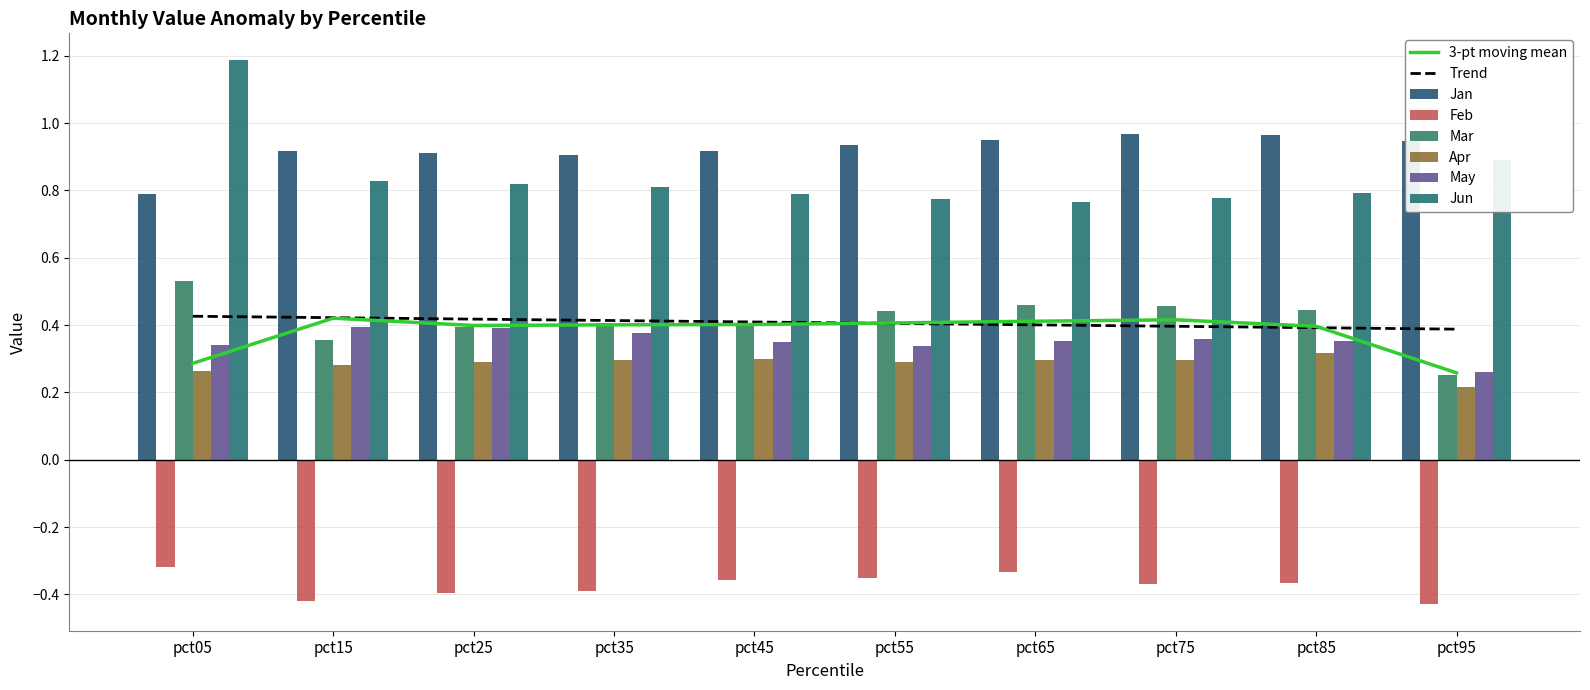

At which label does May reach its peak?

pct15